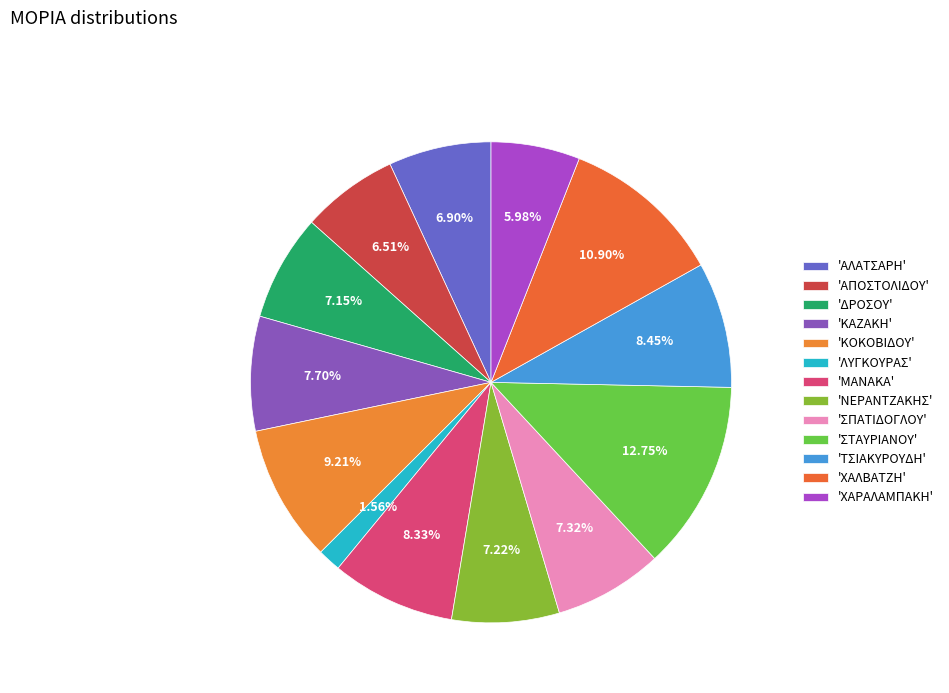

How many segments does this pie chart have?

13